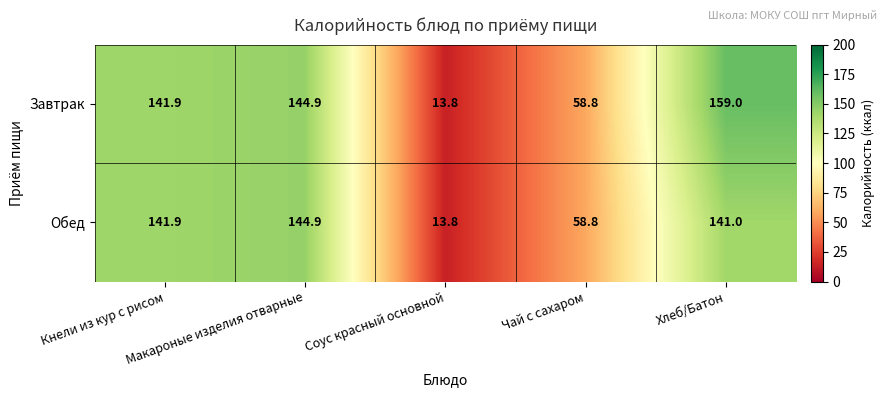

What is the smallest value displayed?

13.8